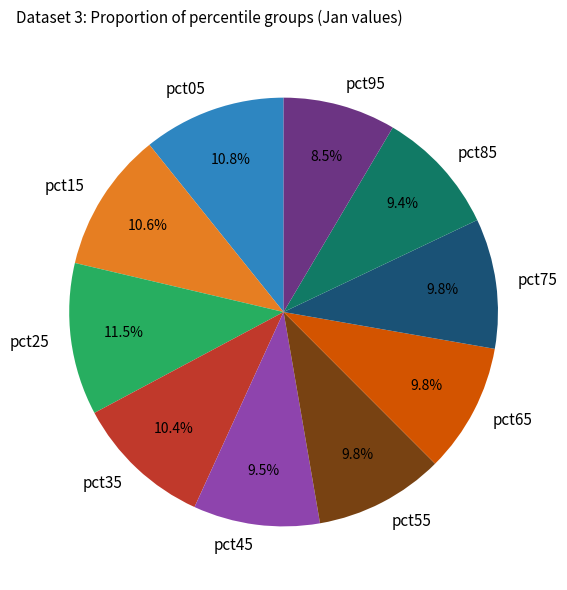

The pct55 slice represents 10% of the pie. True or false?

True